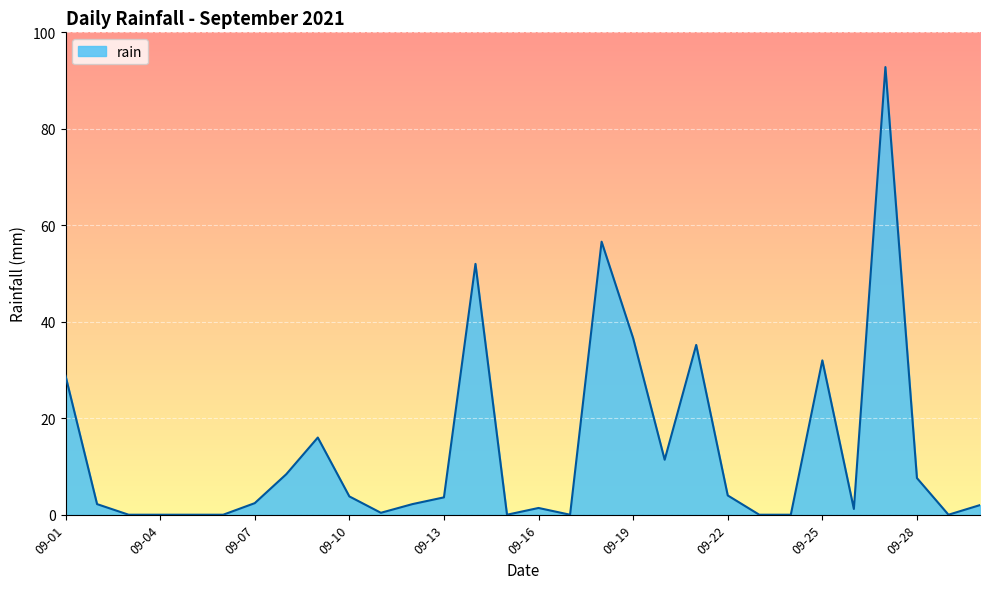

What is the sum of all values?

400.6